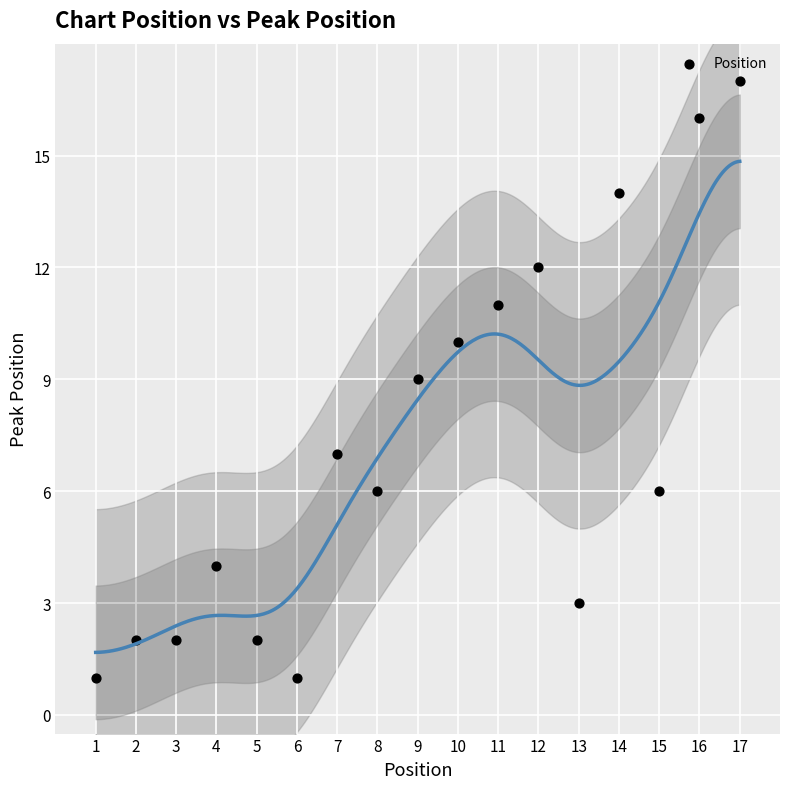

What is the range of X values (max minus min)?

16